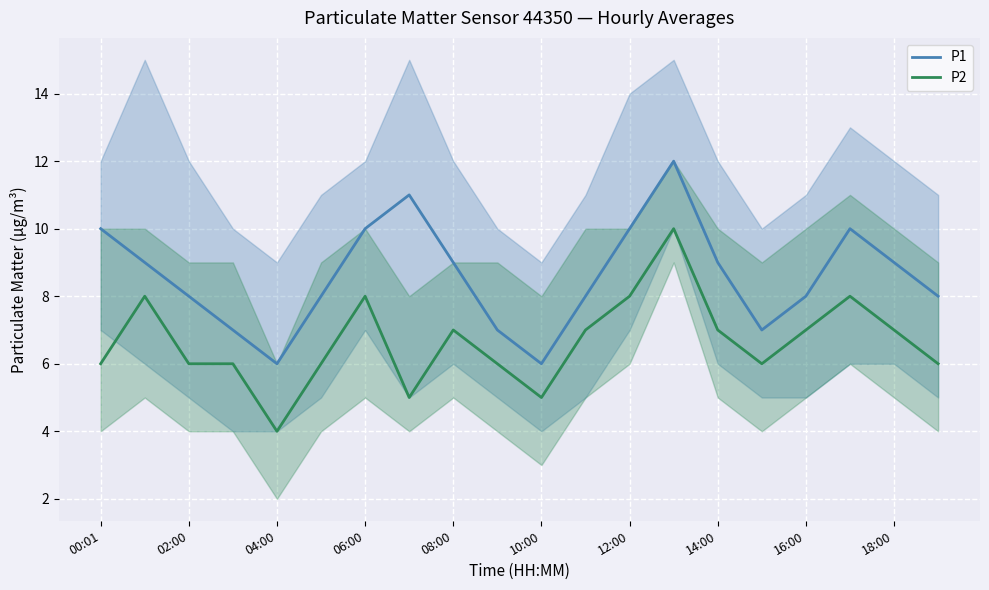

Which series has the largest total across all categories?

P1